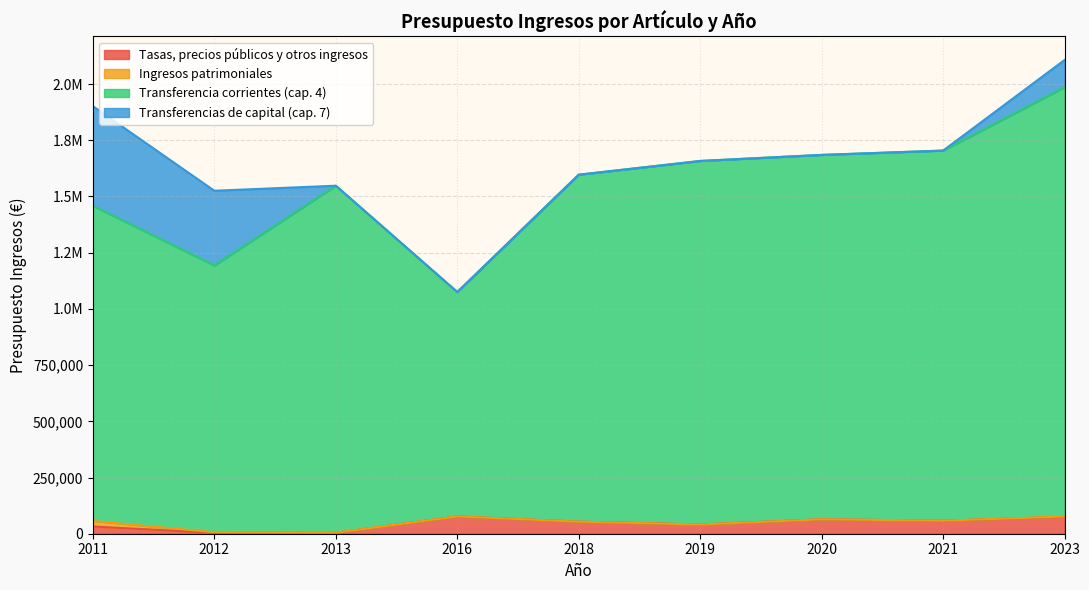

True or false: Tasas, precios públicos y otros ingresos and Transferencia corrientes (cap. 4) intersect in this chart.

False